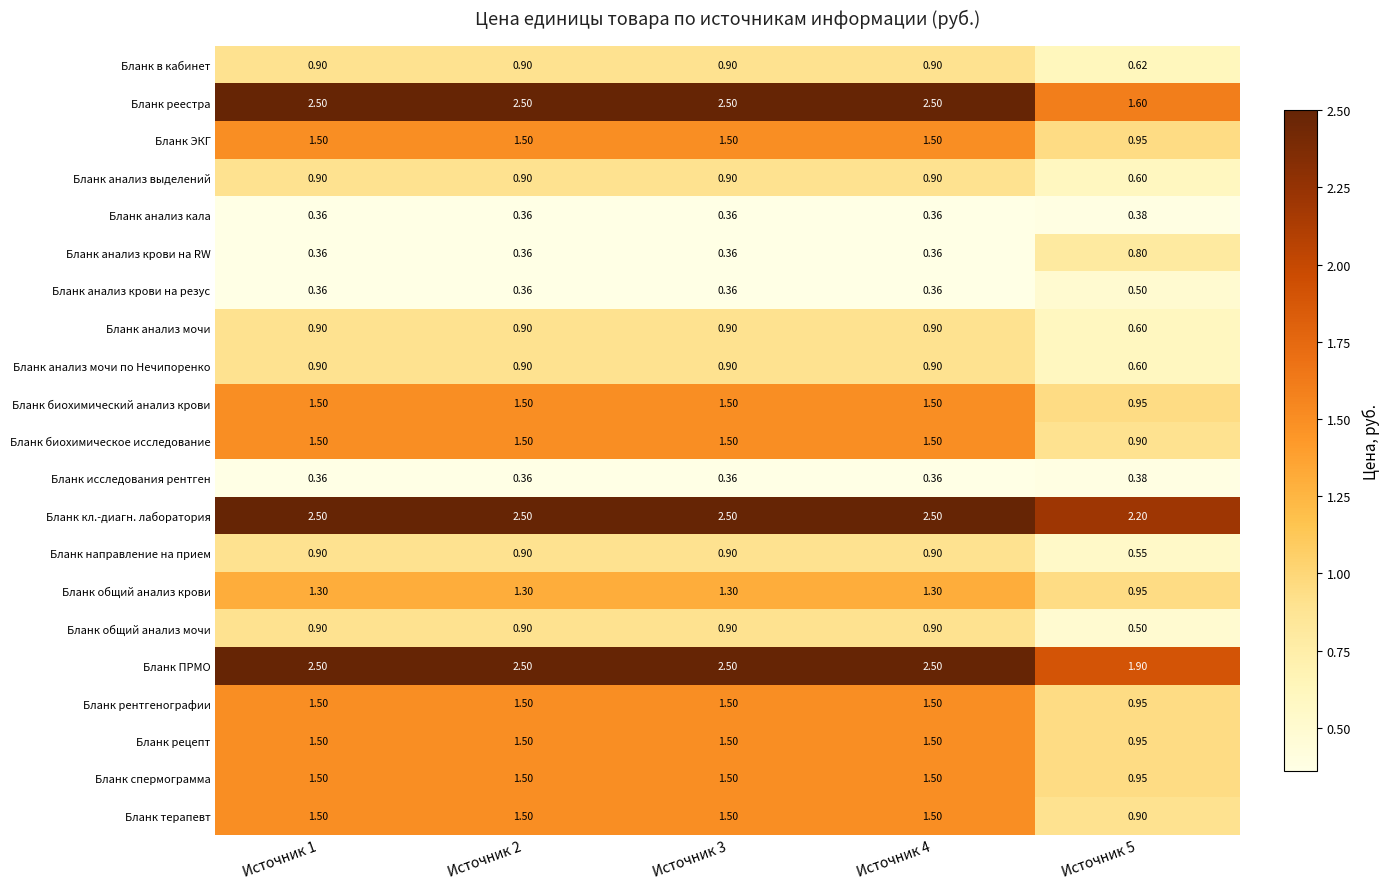

Which series has the largest total across all categories?

Бланк кл.-диагн. лаборатория